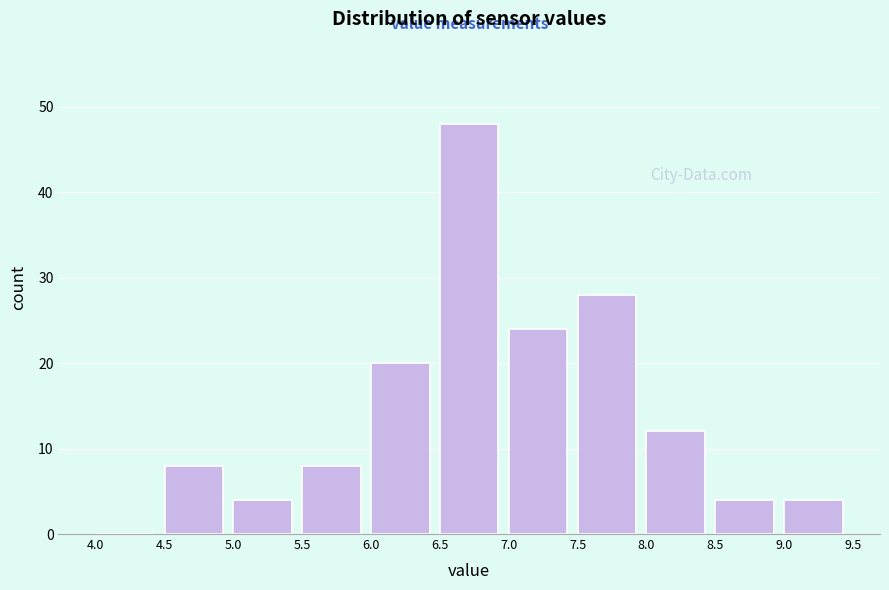

What is the height of the bar covering 7.5 to 8.0 on the x-axis? The values are not printed on the chart, so give them approximately, as read against the axis.

28